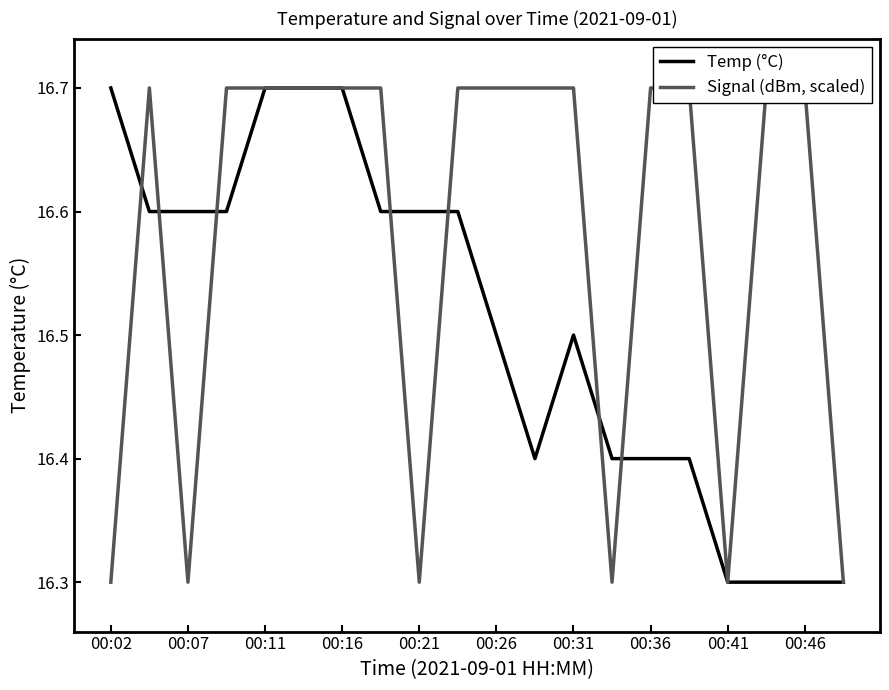

After their last crossing, which series has the higher values: Temp (°C) or Signal (dBm, scaled)?

Signal (dBm, scaled)